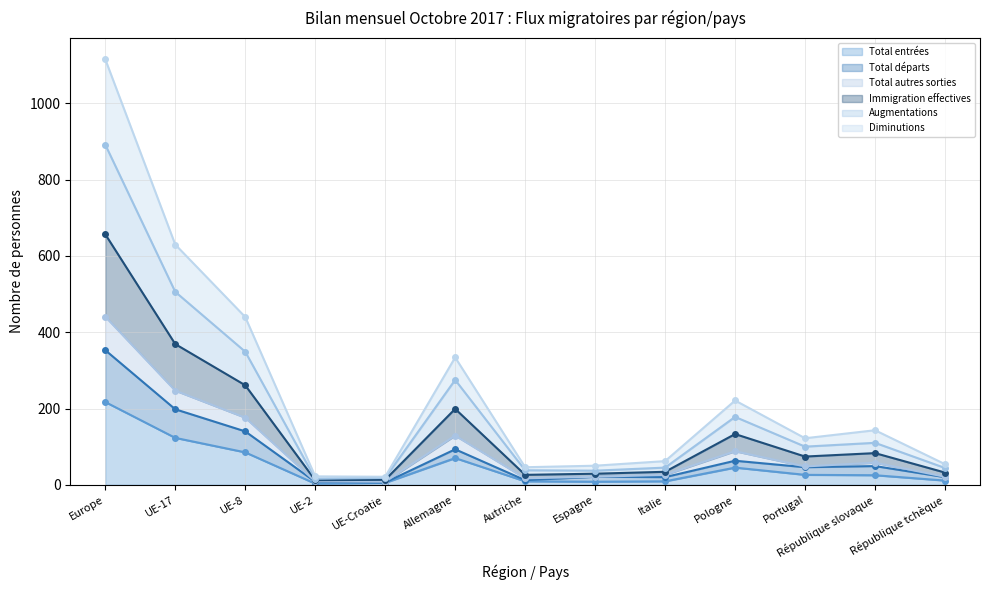

What is the label of the 5th point from the right?

Italie